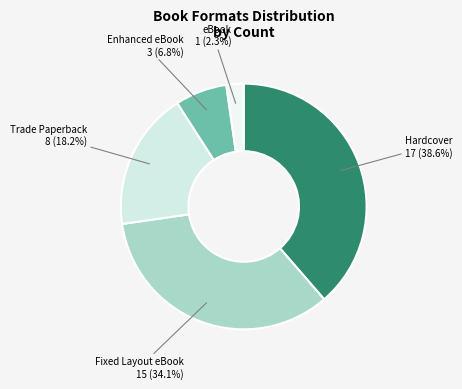

Count the number of slices in the pie.

5